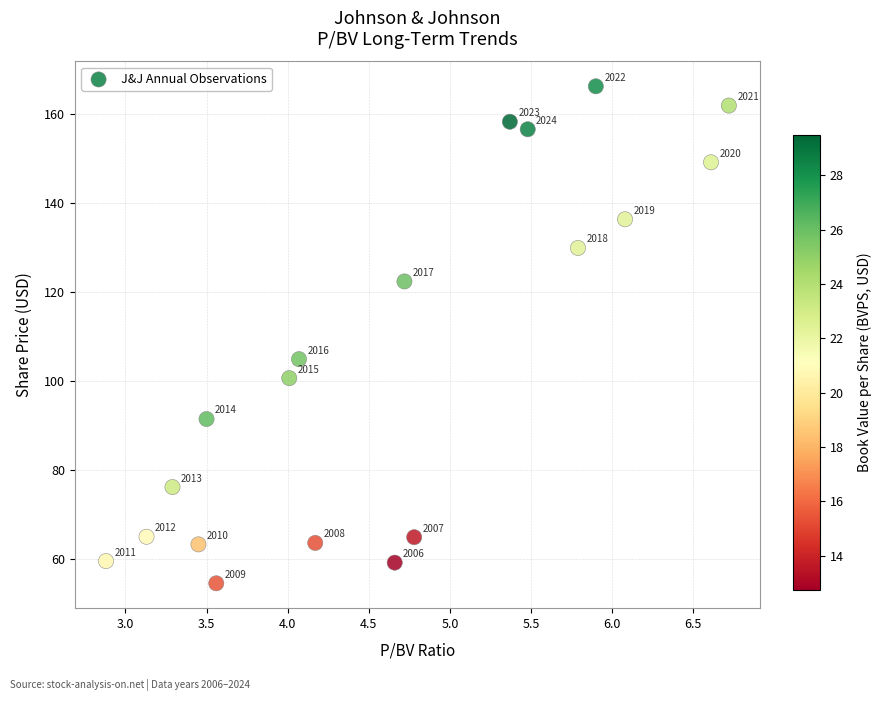

What Y value in the scatter plot is closest to 110?

105.0